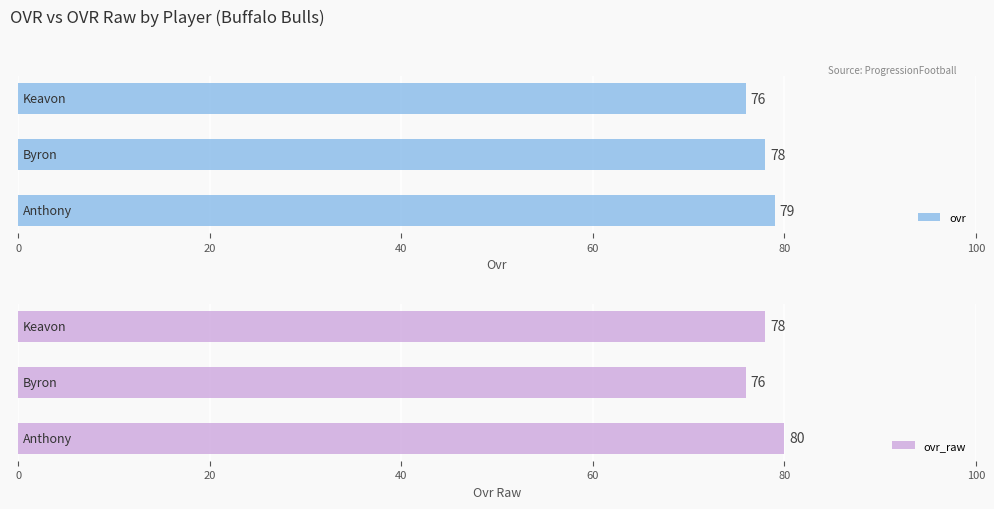

What are all the series names shown in the legend?

ovr, ovr_raw